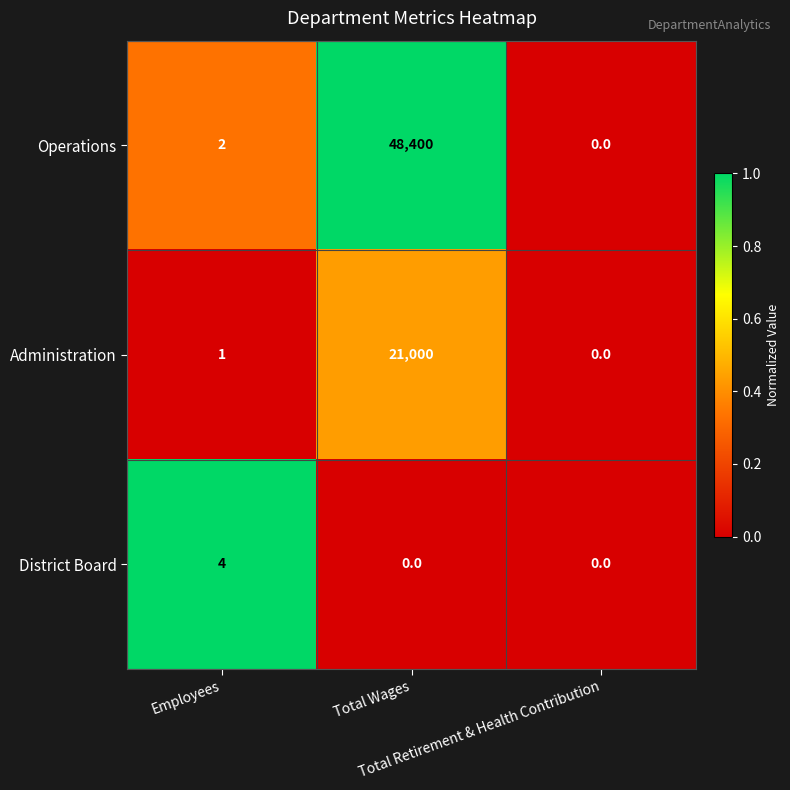

What is the highest value of the Administration series?

21000